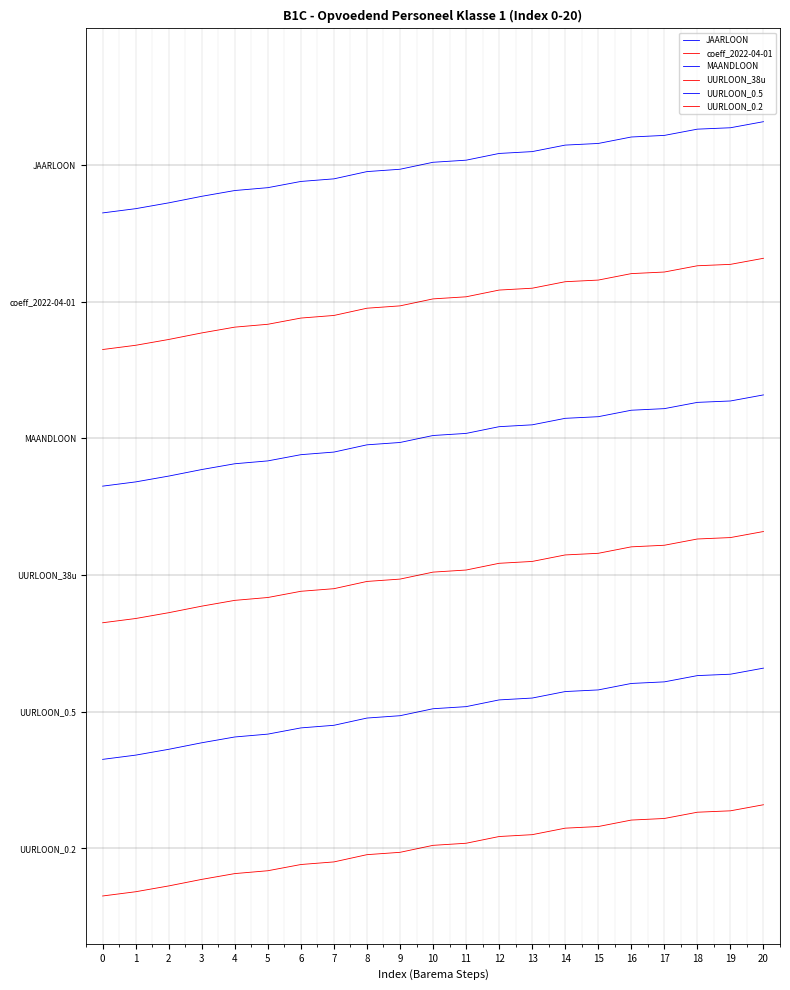

Does the chart display data point markers on the line(s)?

No